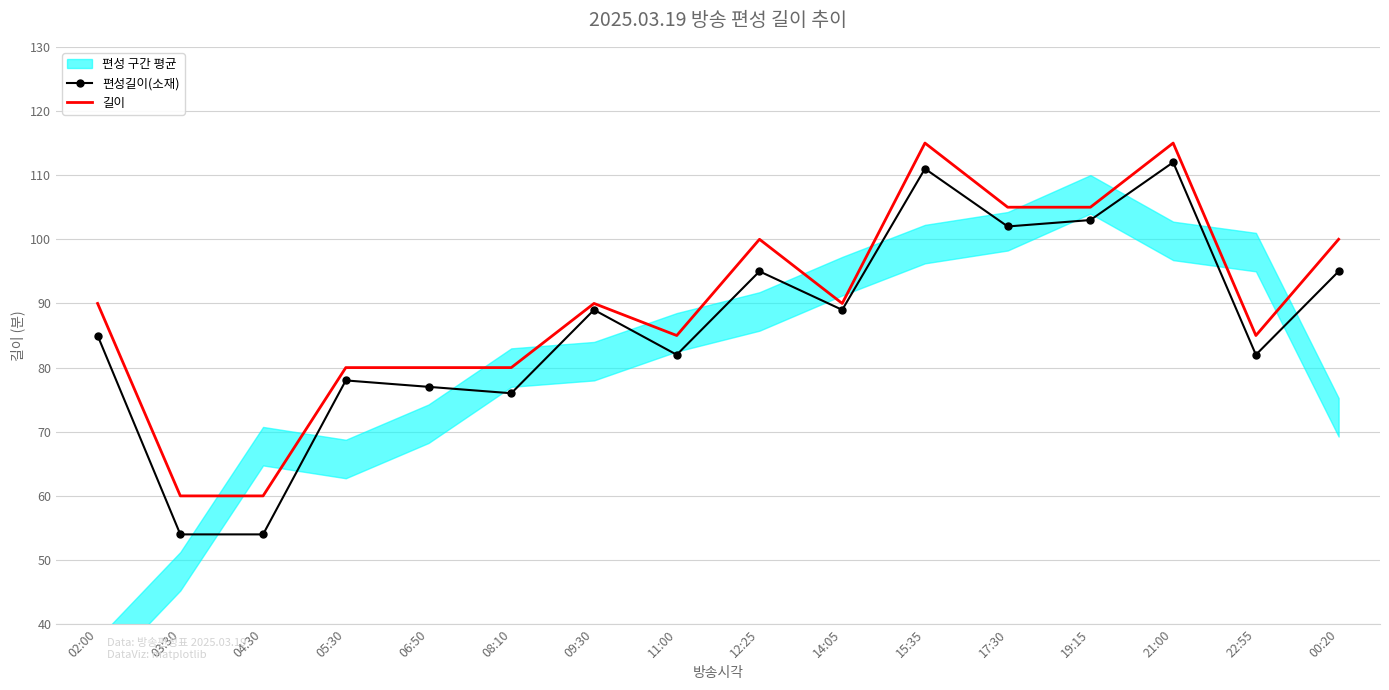

True or false: 길이 and 편성길이(소재) intersect in this chart.

False